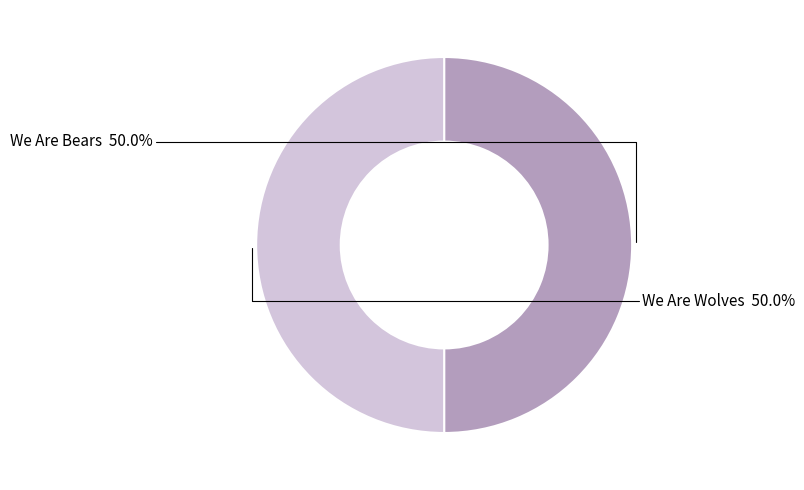

To the nearest percent, what is the average slice percentage?

50%